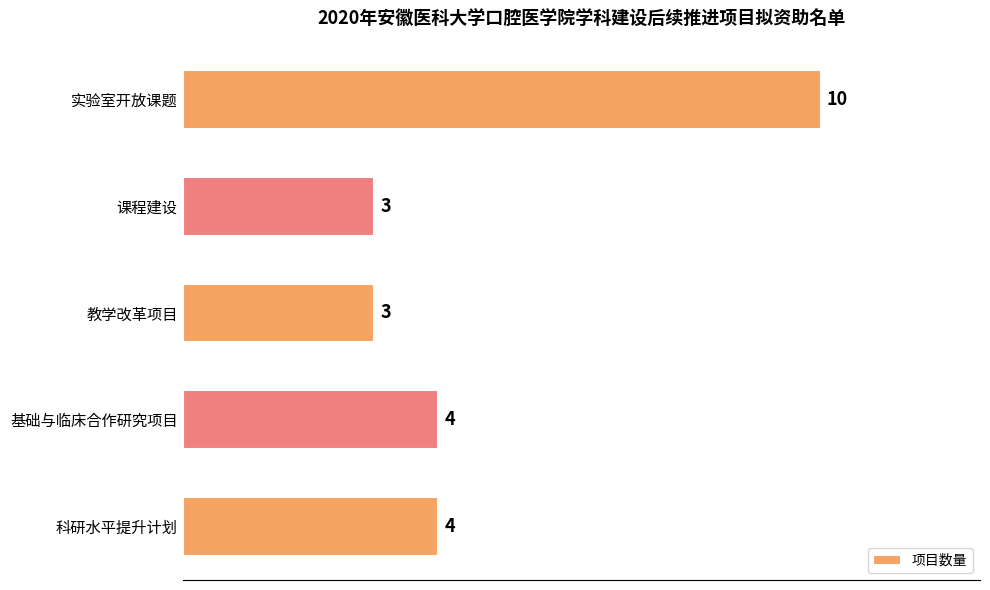

Reading top to bottom, transcribe all the data shown in this chart.

实验室开放课题=10	课程建设=3	教学改革项目=3	基础与临床合作研究项目=4	科研水平提升计划=4